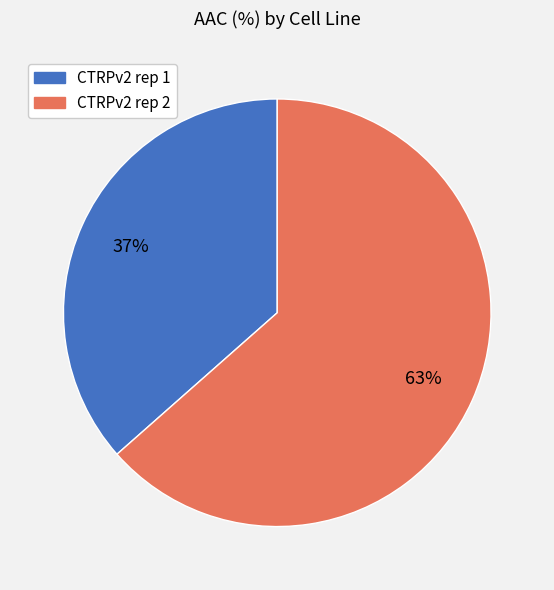

Rank the categories by value from highest to lowest.

CTRPv2 rep 2, CTRPv2 rep 1